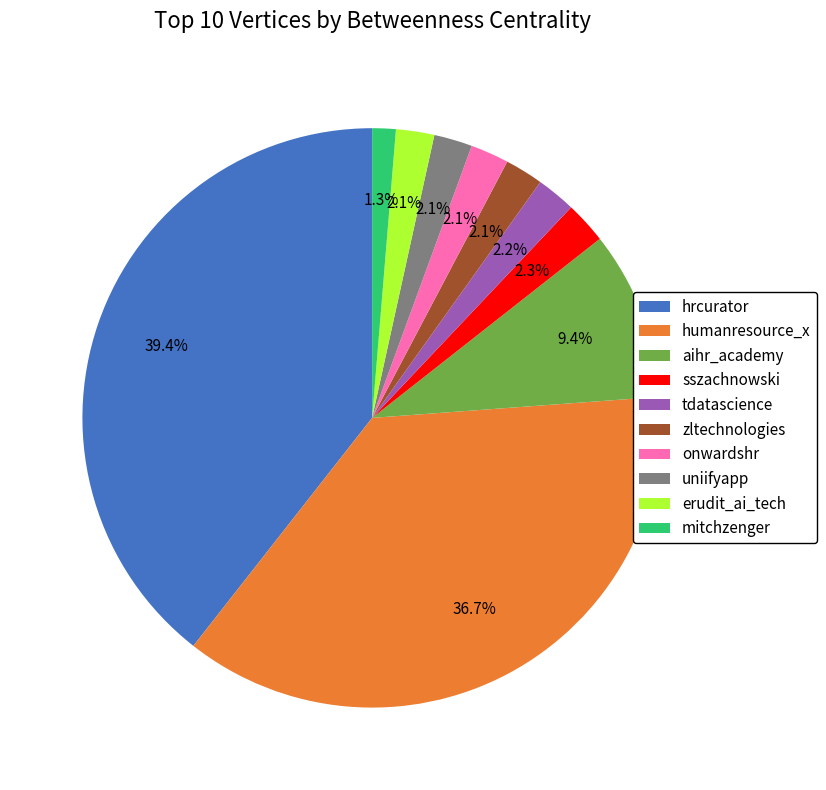

To the nearest percent, what percentage of the pie is mitchzenger?

1%